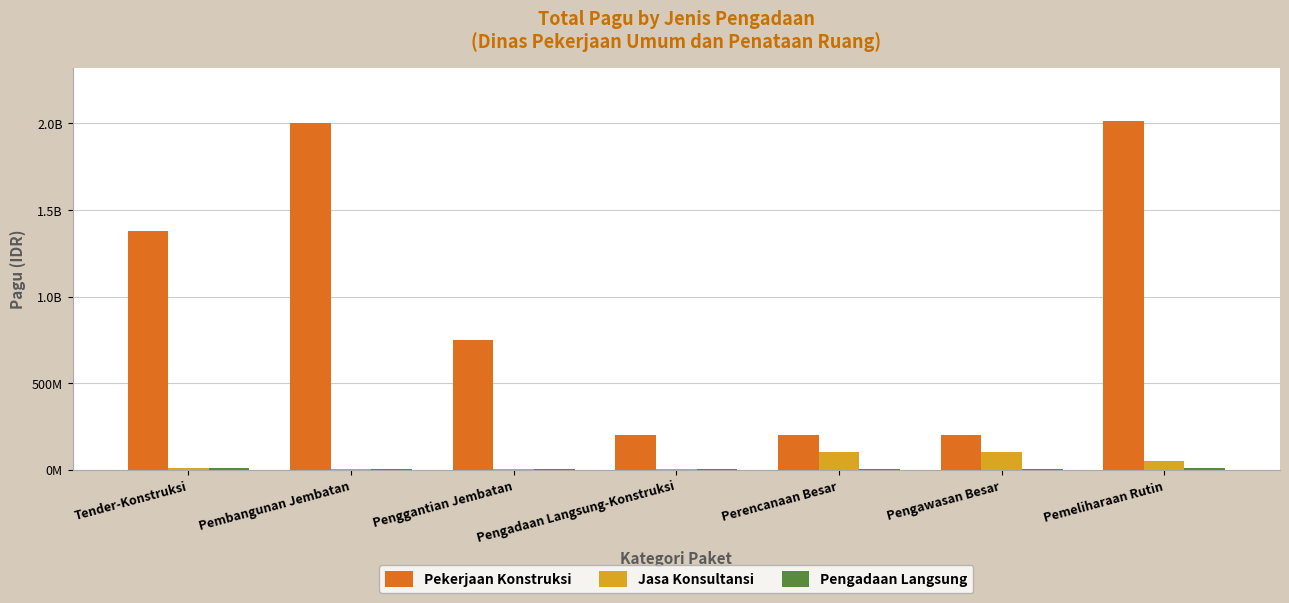

Are the bars horizontal?

No